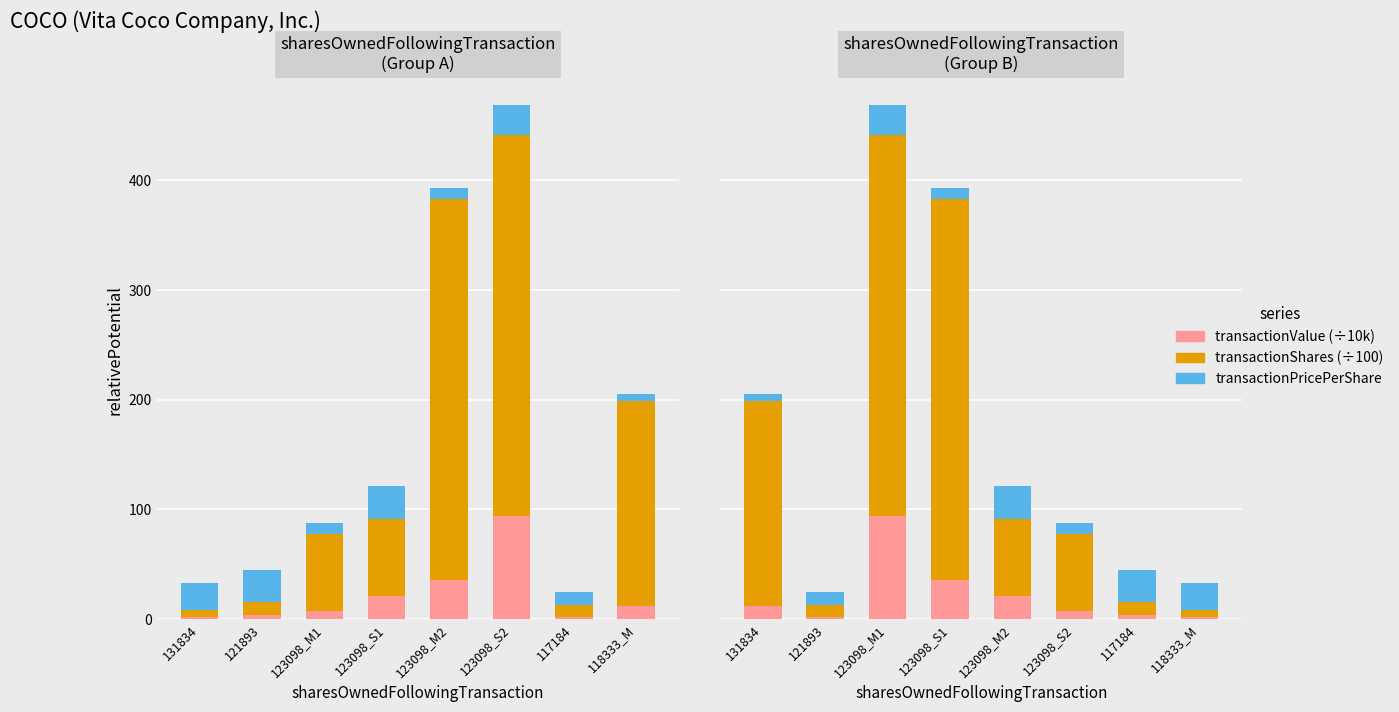

List the labels in order of transactionPricePerShare value, smallest first.

131834, 123098_S1, 123098_S2, 121893, 118333_M, 123098_M1, 117184, 123098_M2